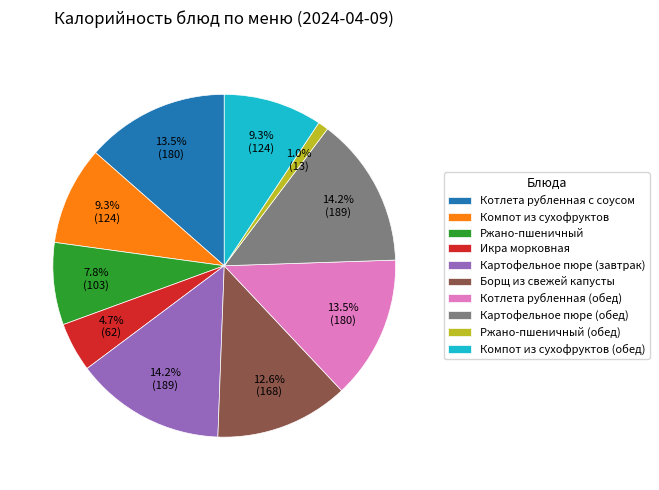

Which has a higher value, Икра морковная or Борщ из свежей капусты?

Борщ из свежей капусты